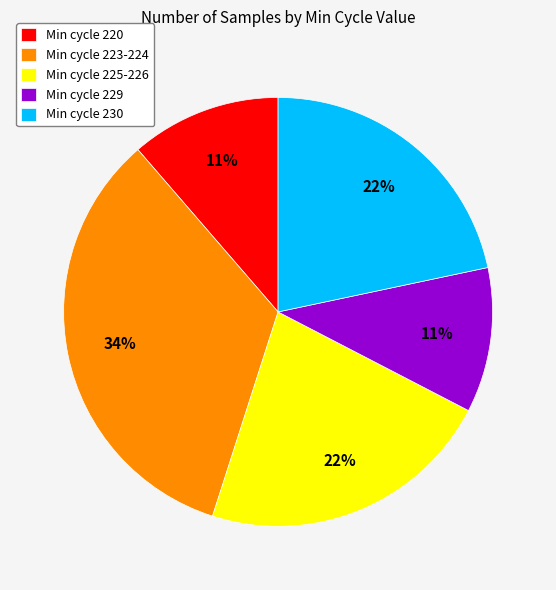

Do Min cycle 229 and Min cycle 225-226 together represent more than half of the pie?

No